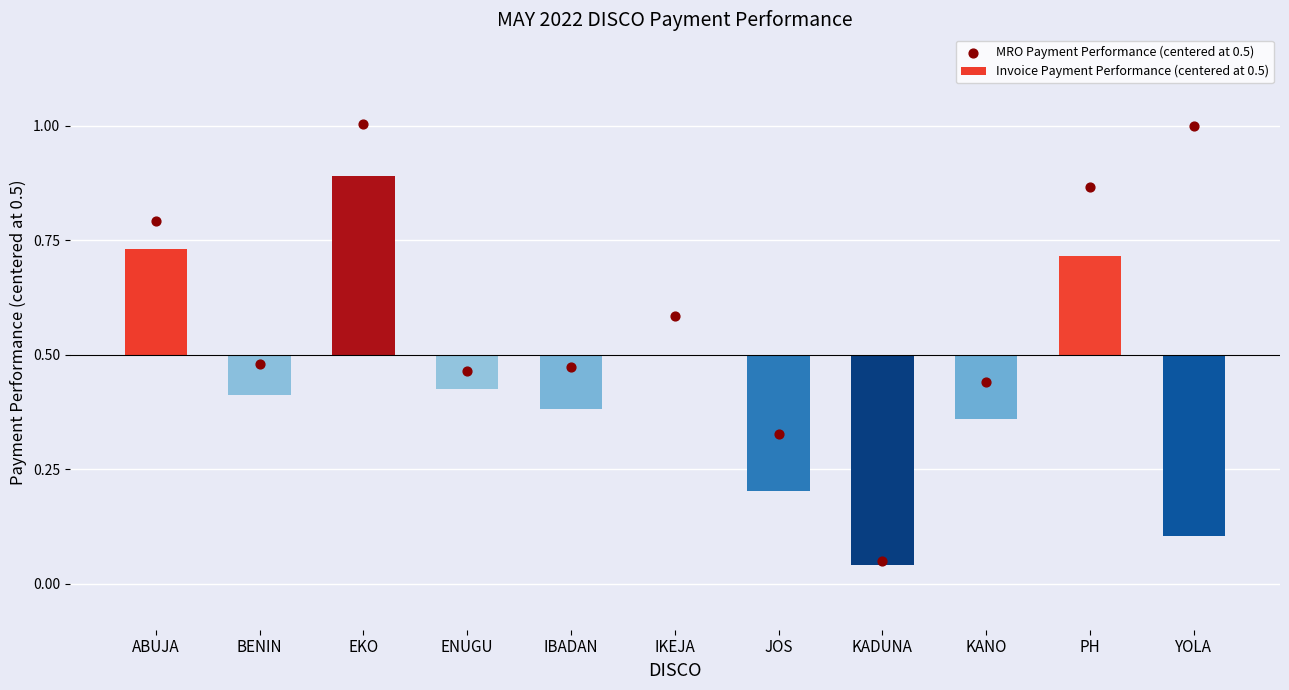

Which series contains the highest Y value?

MRO Payment Performance (centered at 0.5)